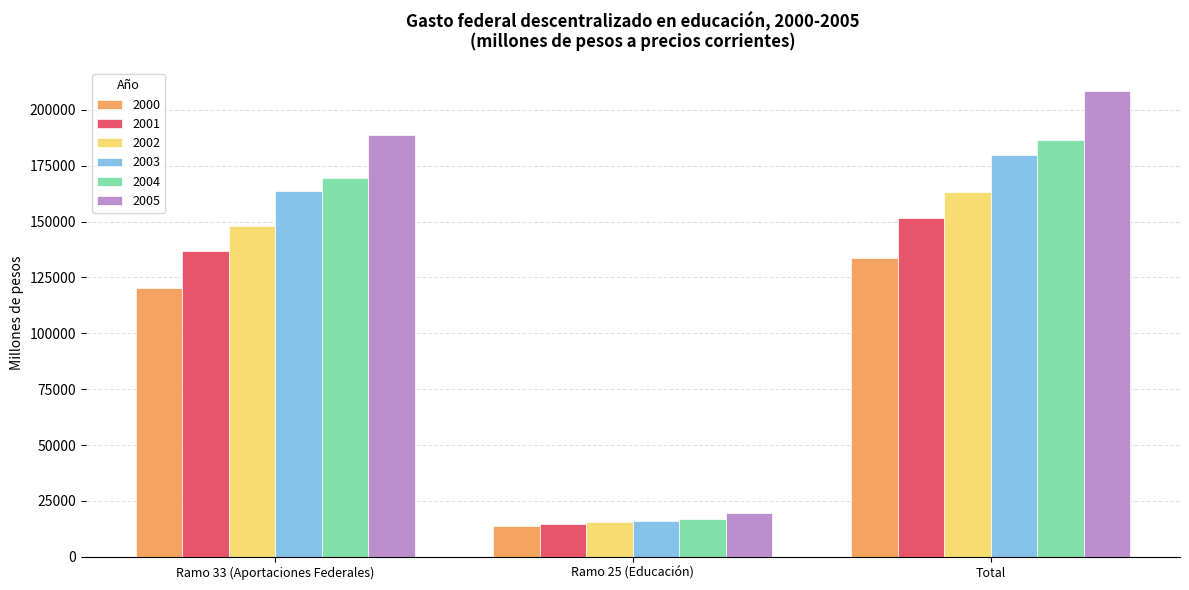

At which category is the sum across all series the highest?

Total